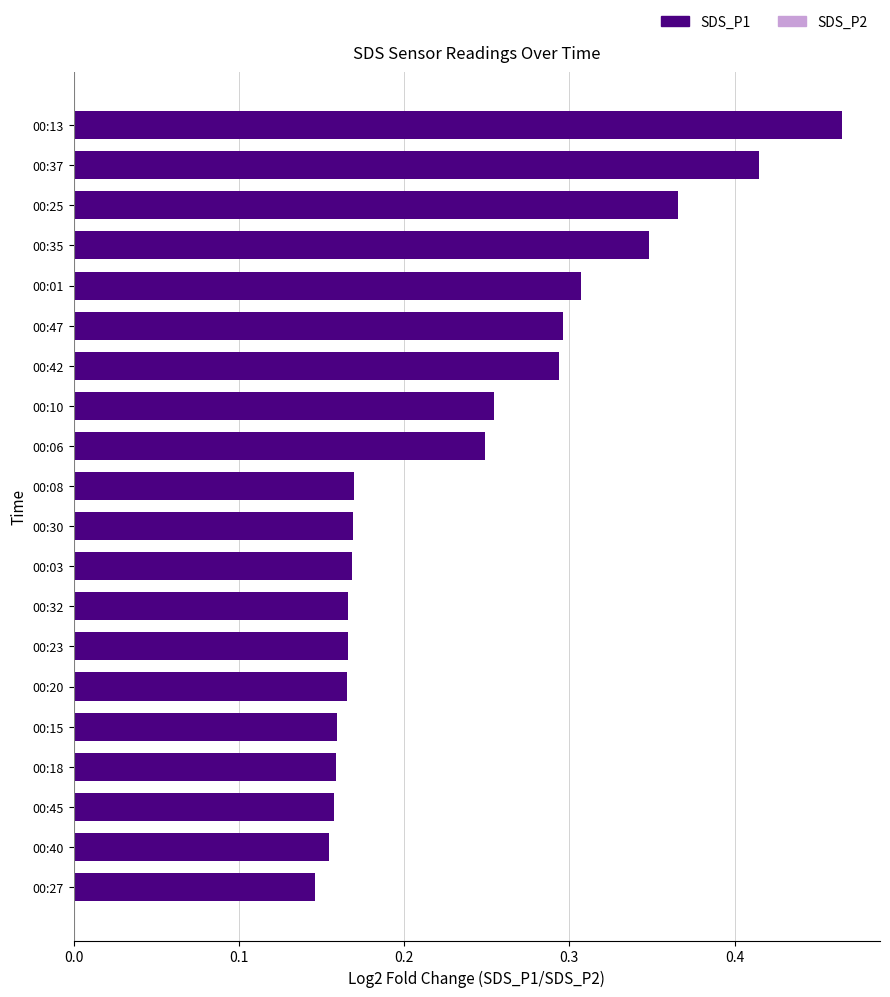

How many series are shown in this chart?

1